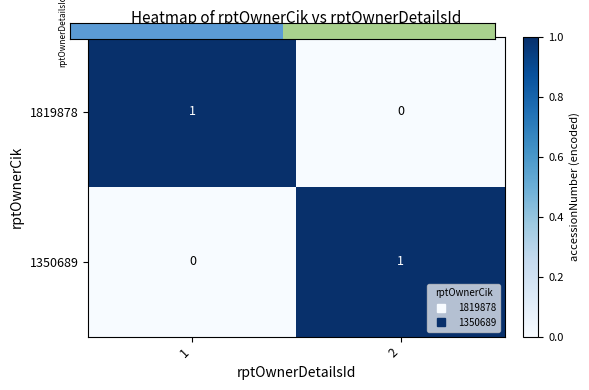

Reading left to right, list all the values displayed in this chart.

1819878: 1=1	2=0
1350689: 1=0	2=1